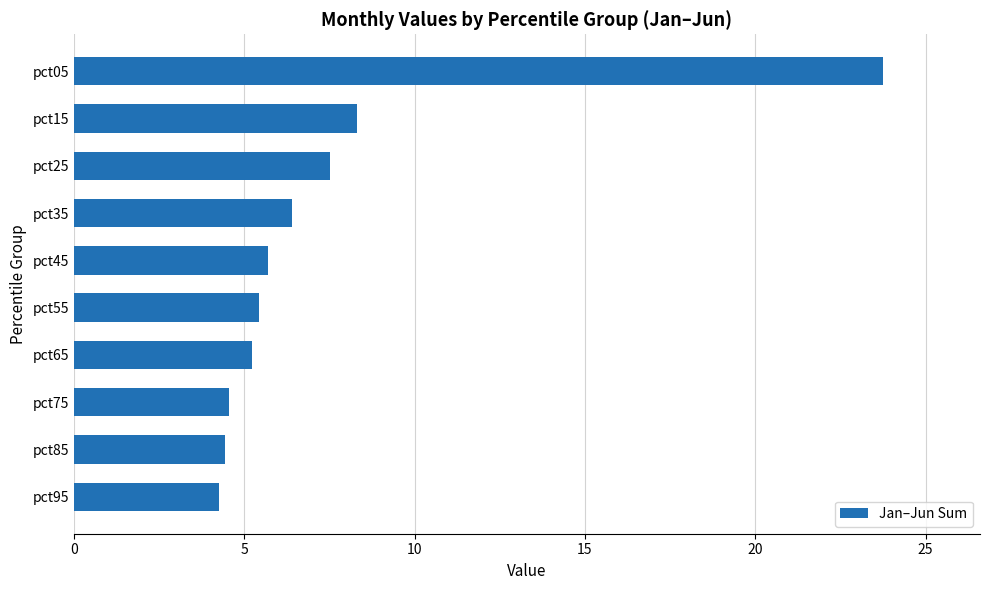

How many data points are less than 5?

3